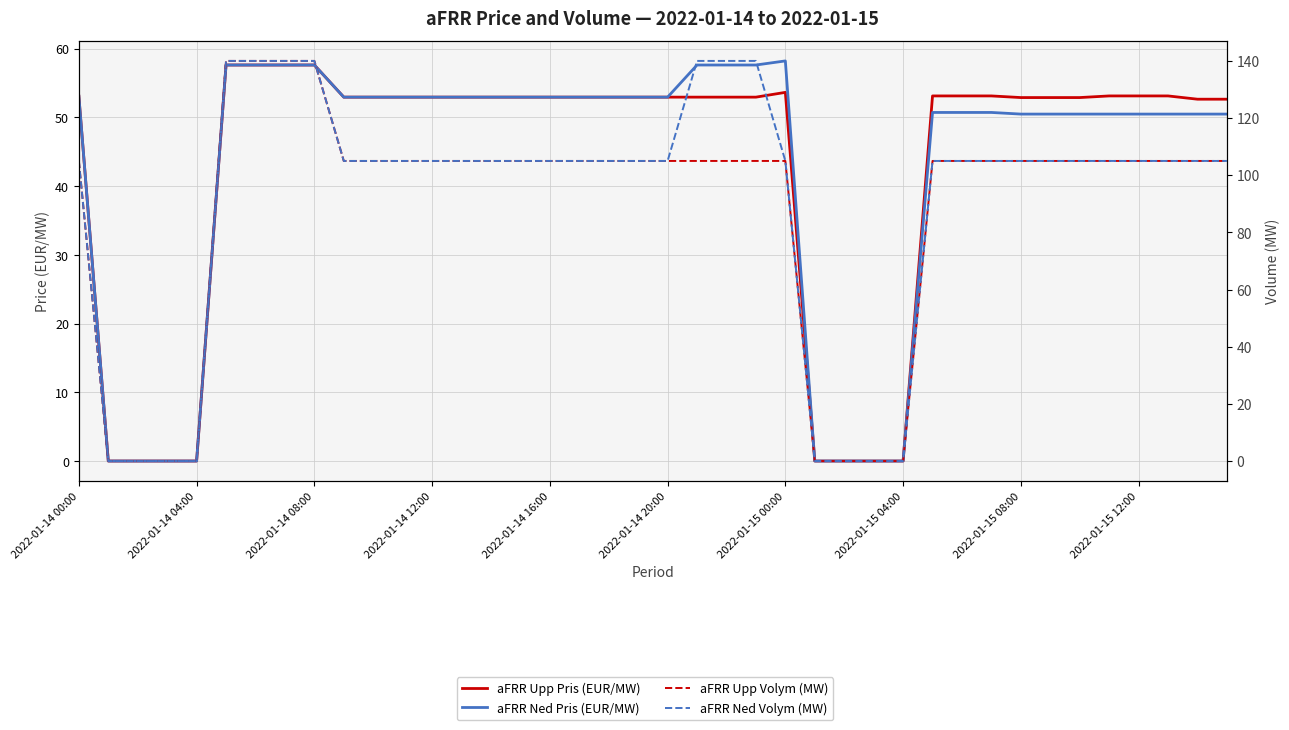

Rank the series by their maximum value, from highest to lowest.

aFRR Upp Volym (MW), aFRR Ned Volym (MW), aFRR Ned Pris (EUR/MW), aFRR Upp Pris (EUR/MW)